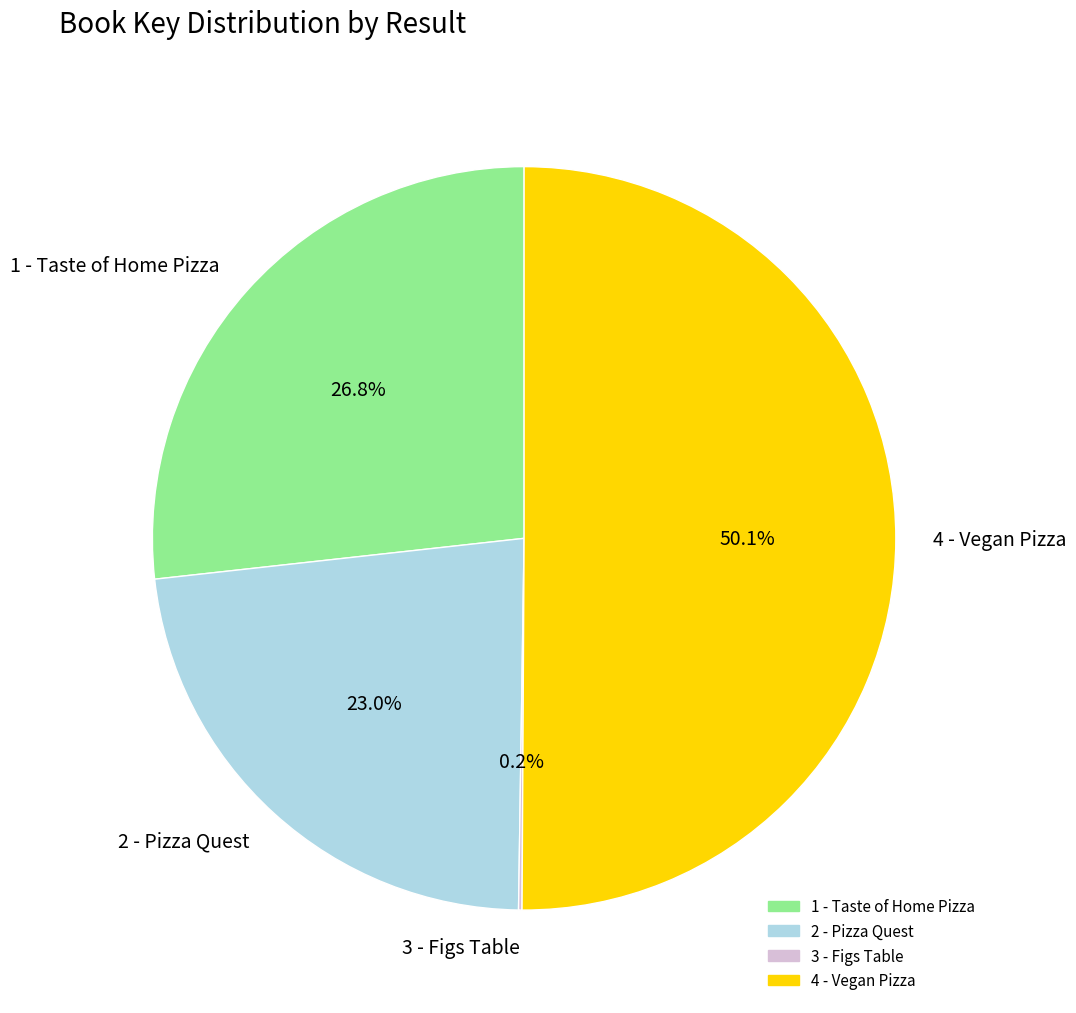

What portion of the pie excludes 2 - Pizza Quest?

77.0%